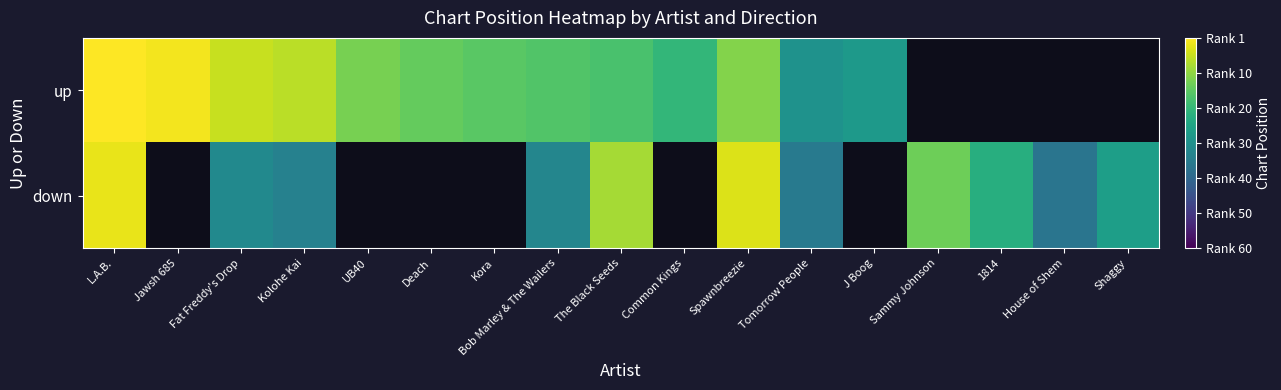

What is the difference between the down values at L.A.B. and Spawnbreezie?

1.0